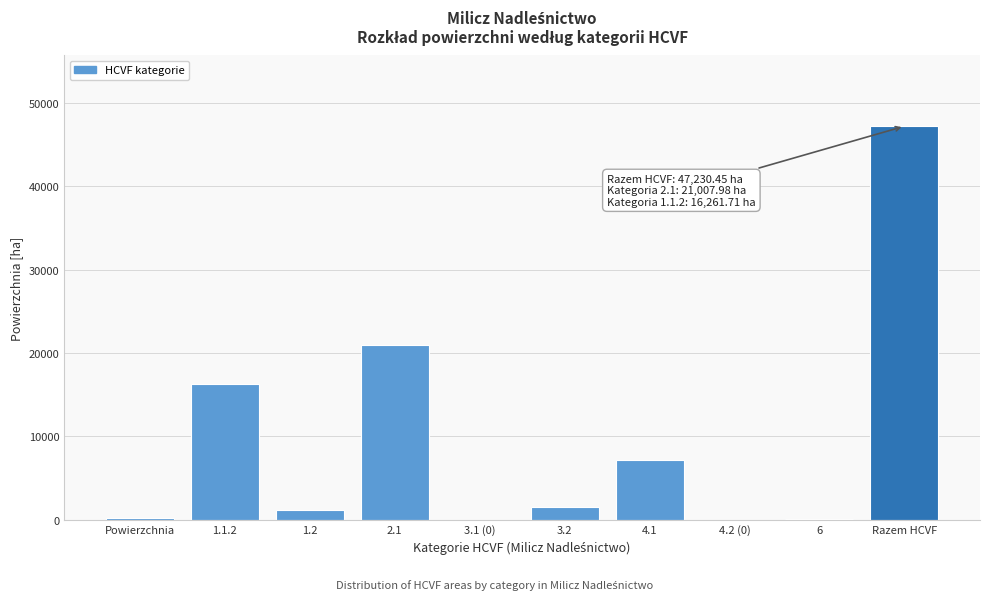

What is the ratio of the value at Razem HCVF to the value at 2.1?

2.2